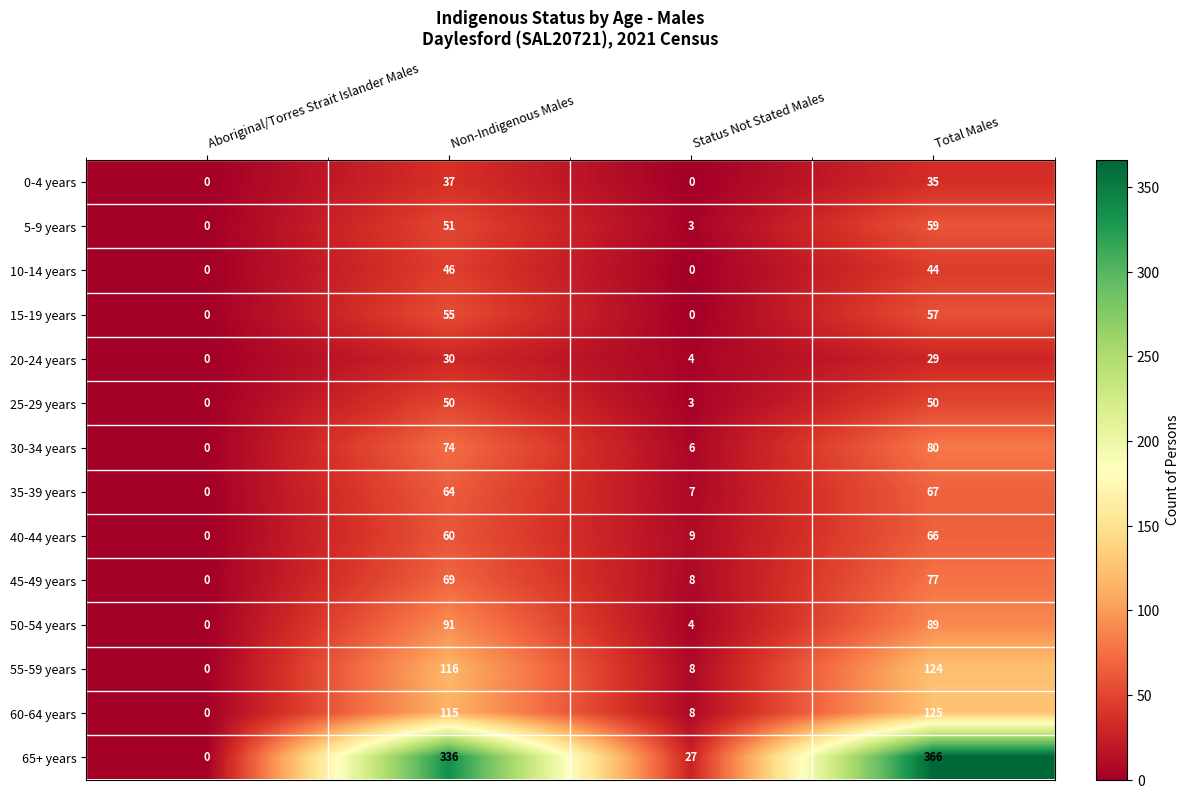

True or false: 65+ years has a value of 366 at Total Males.

True